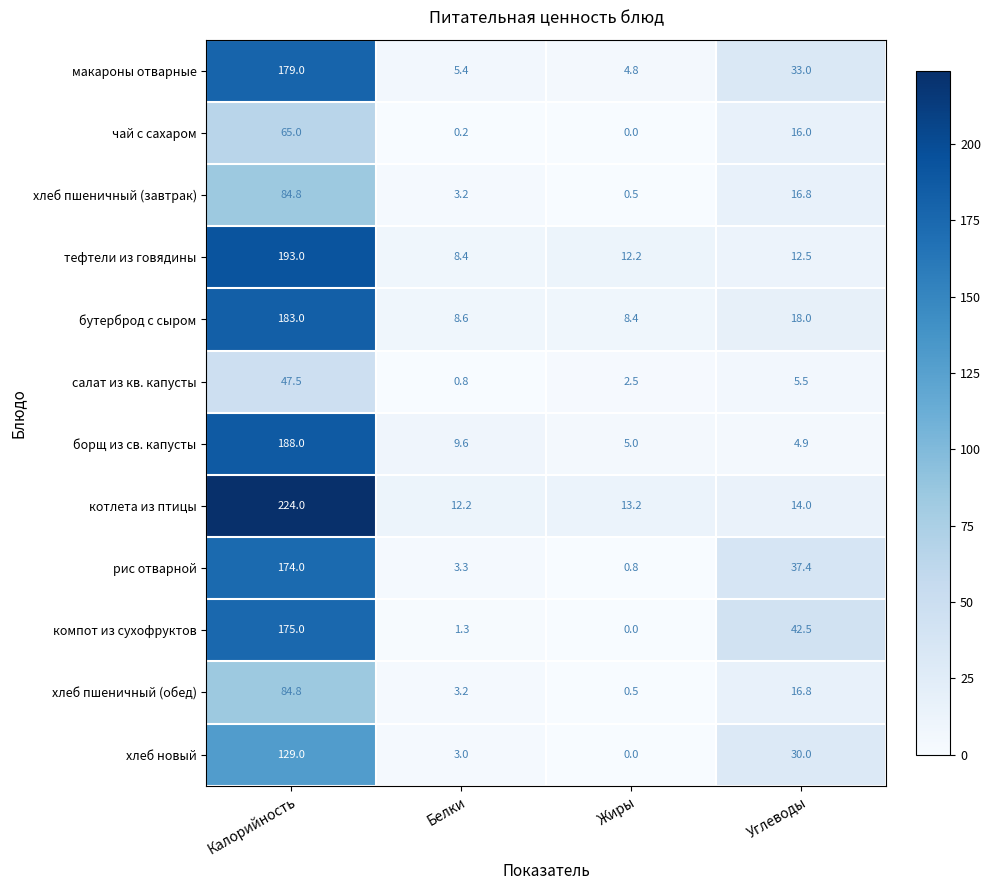

At which category is the sum across all series the highest?

Калорийность